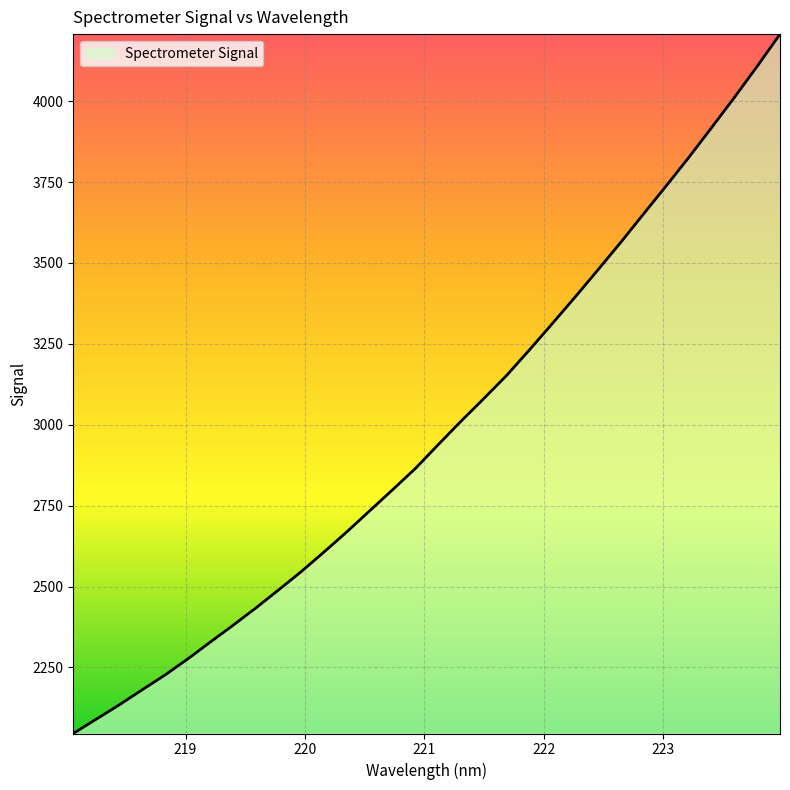

What is the smallest value displayed?

2045.7